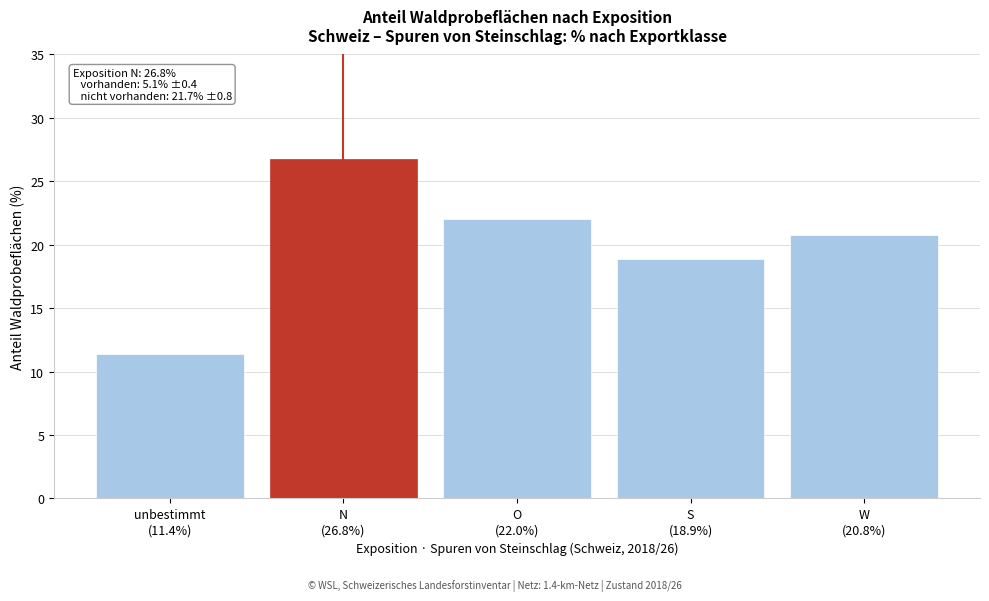

Reading left to right, list all the values displayed in this chart.

11.4	26.8	22.0	18.9	20.8